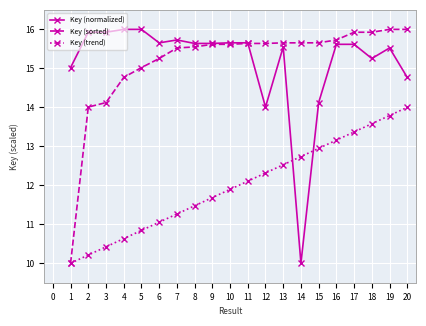

Rank the series at 2 from highest to lowest value.

Key (normalized), Key (sorted), Key (trend)